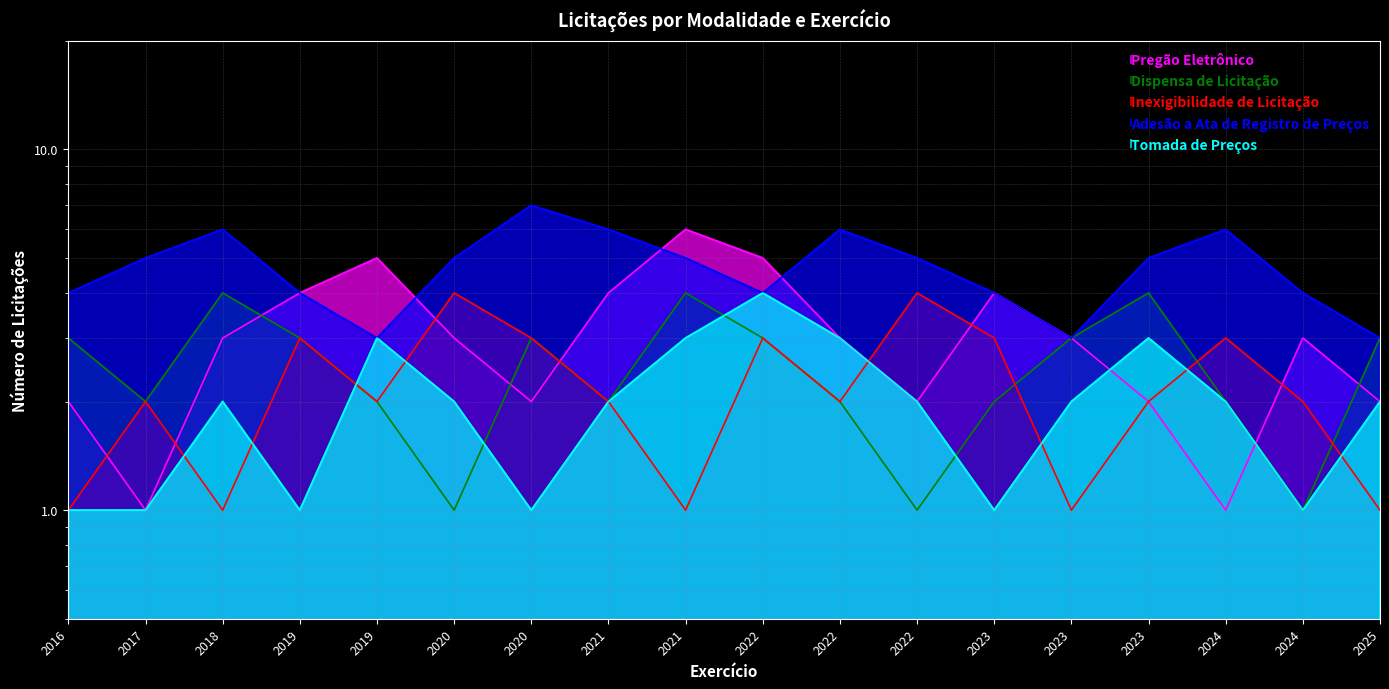

Rank the series at 2024 from highest to lowest value.

Adesão a Ata de Registro de Preços, Inexigibilidade de Licitação, Dispensa de Licitação, Tomada de Preços, Pregão Eletrônico